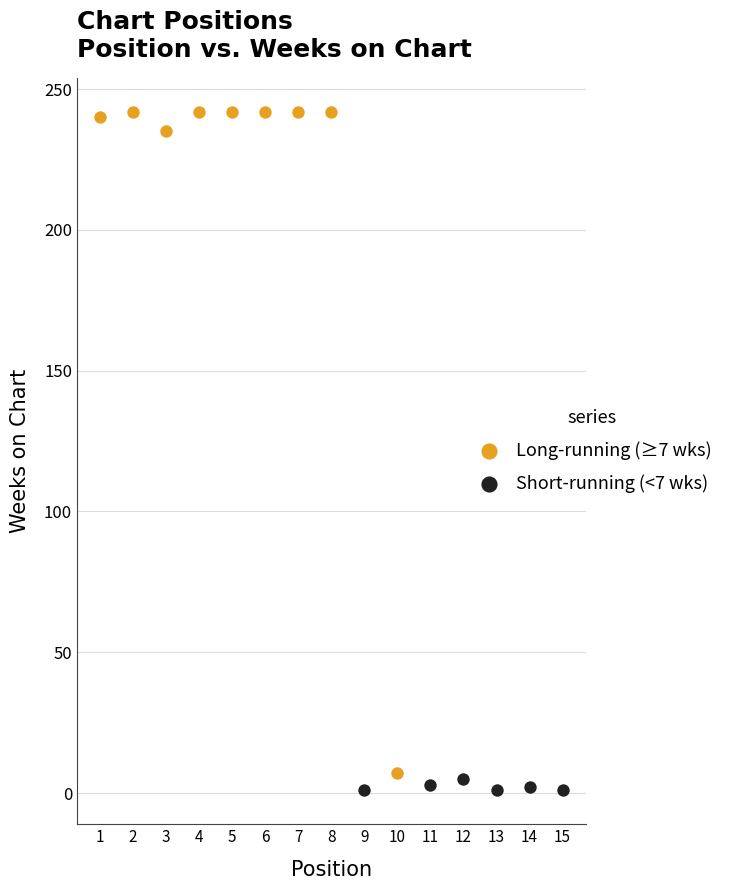

Which series contains the highest Y value?

Long-running (≥7 wks)